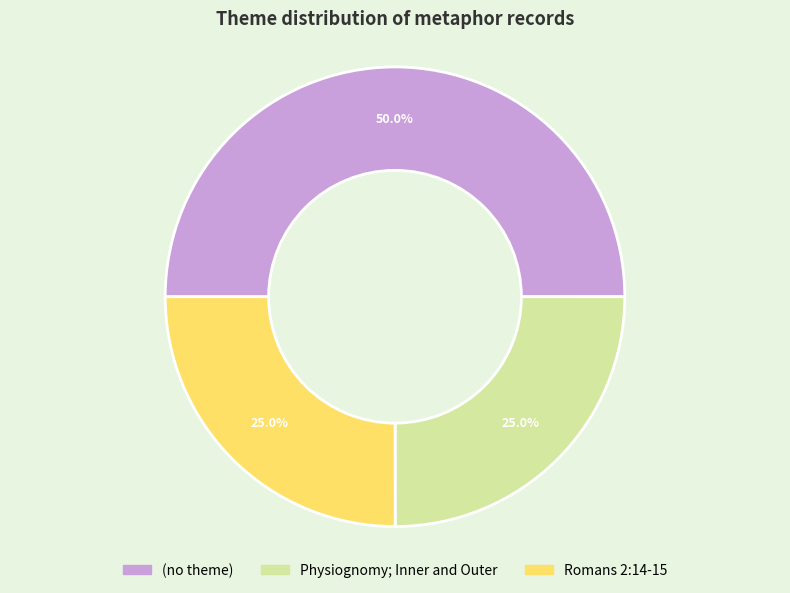

To the nearest percent, what is the average slice percentage?

33%